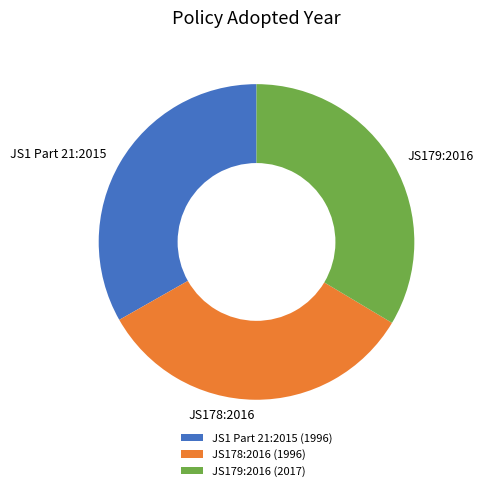

Is there a majority slice in this chart?

No